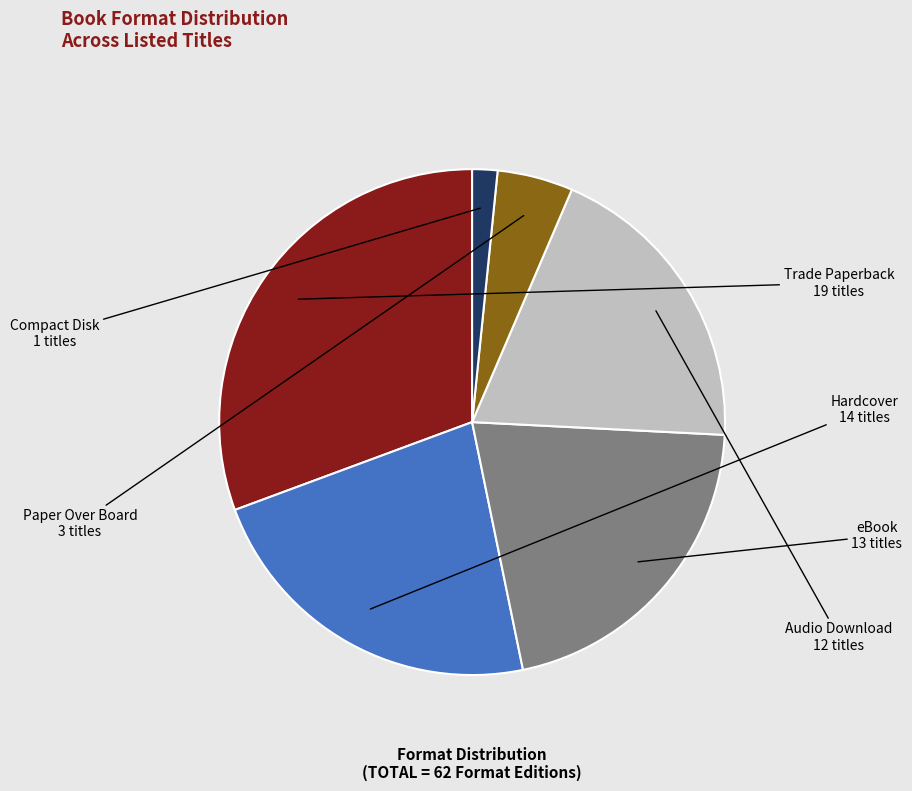

Does Trade Paperback represent more than half of the total?

No